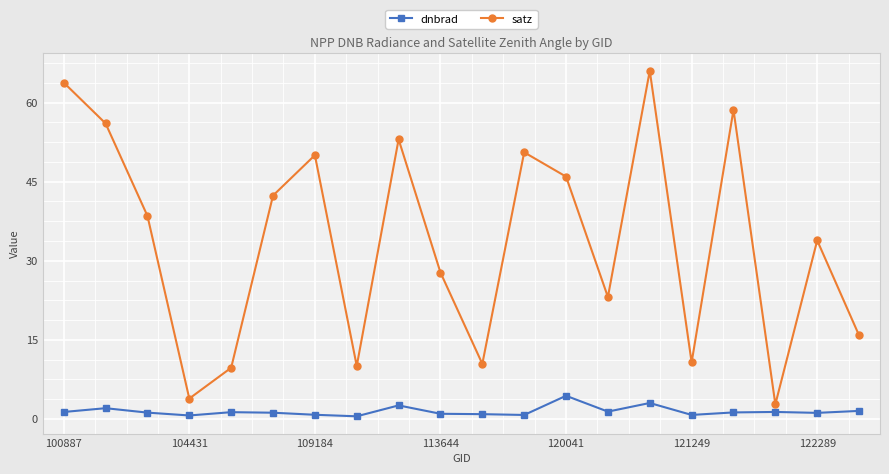

In satz, how many points are higher than both neighbors (excluding endpoints)?

6